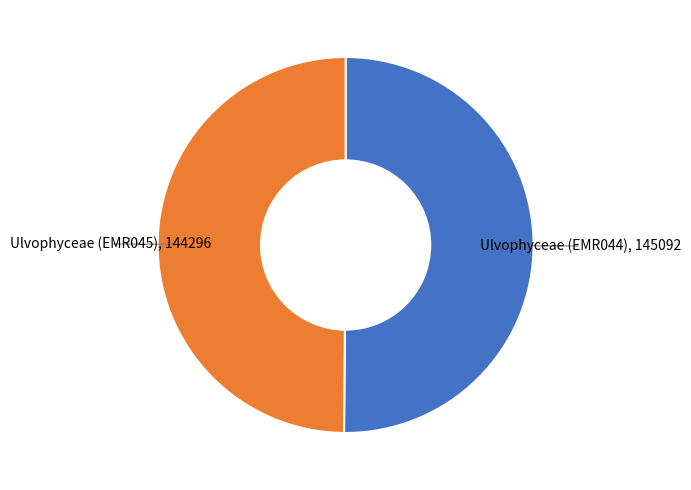

How many slices are in this pie chart?

2